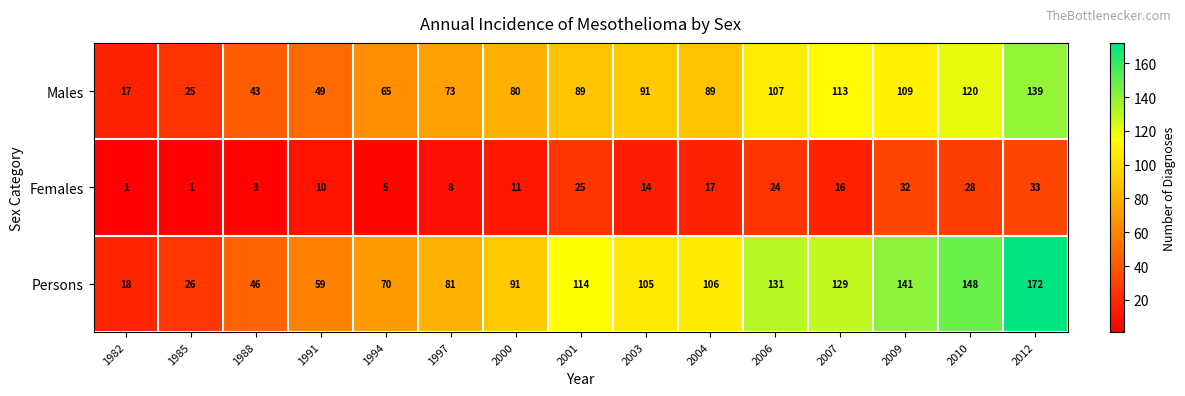

Which series changed the most between 2000 and 2004?

Persons